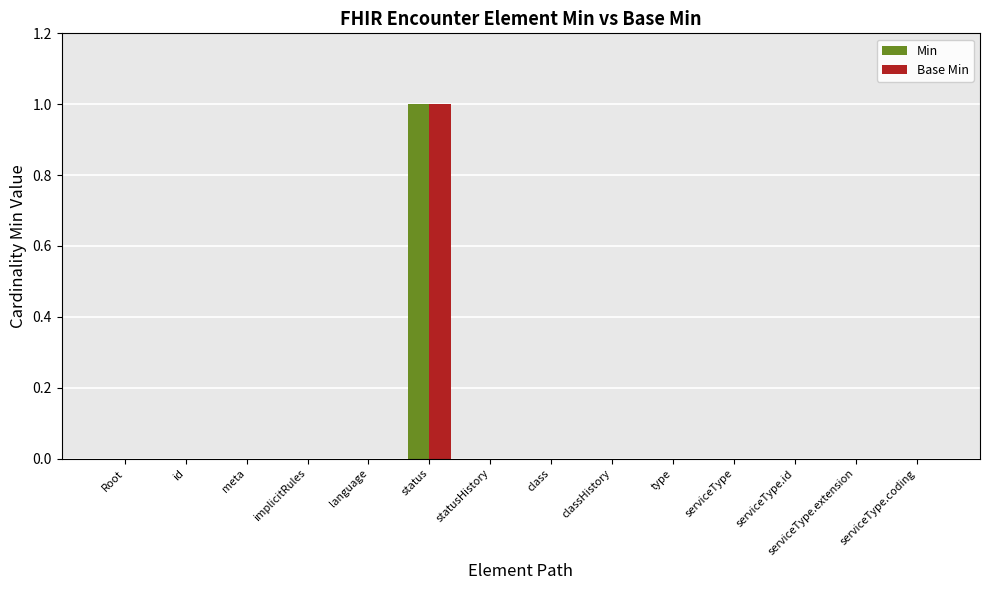

Does the chart contain stacked bars?

No